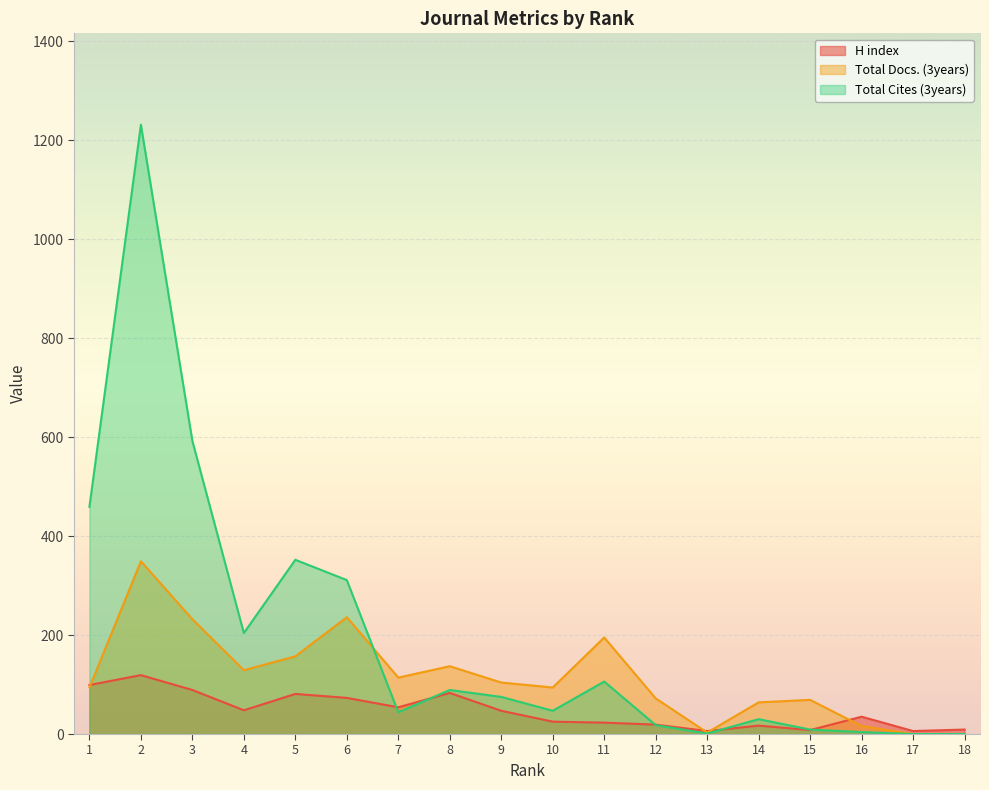

Which series has the largest total across all categories?

Total Cites (3years)